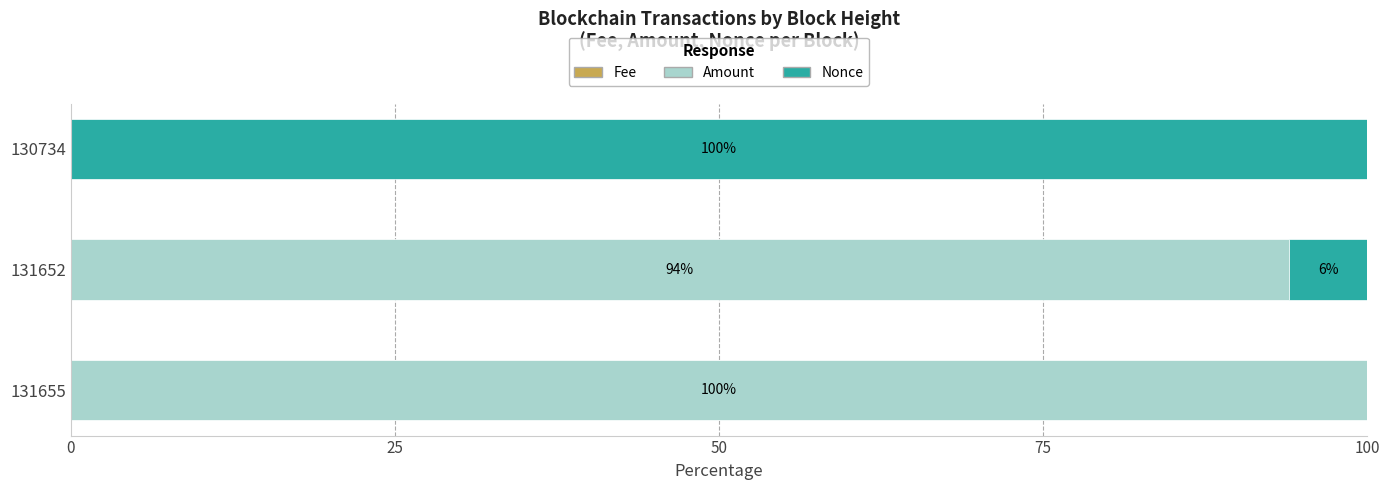

What is the sum of all Nonce values?

106.0